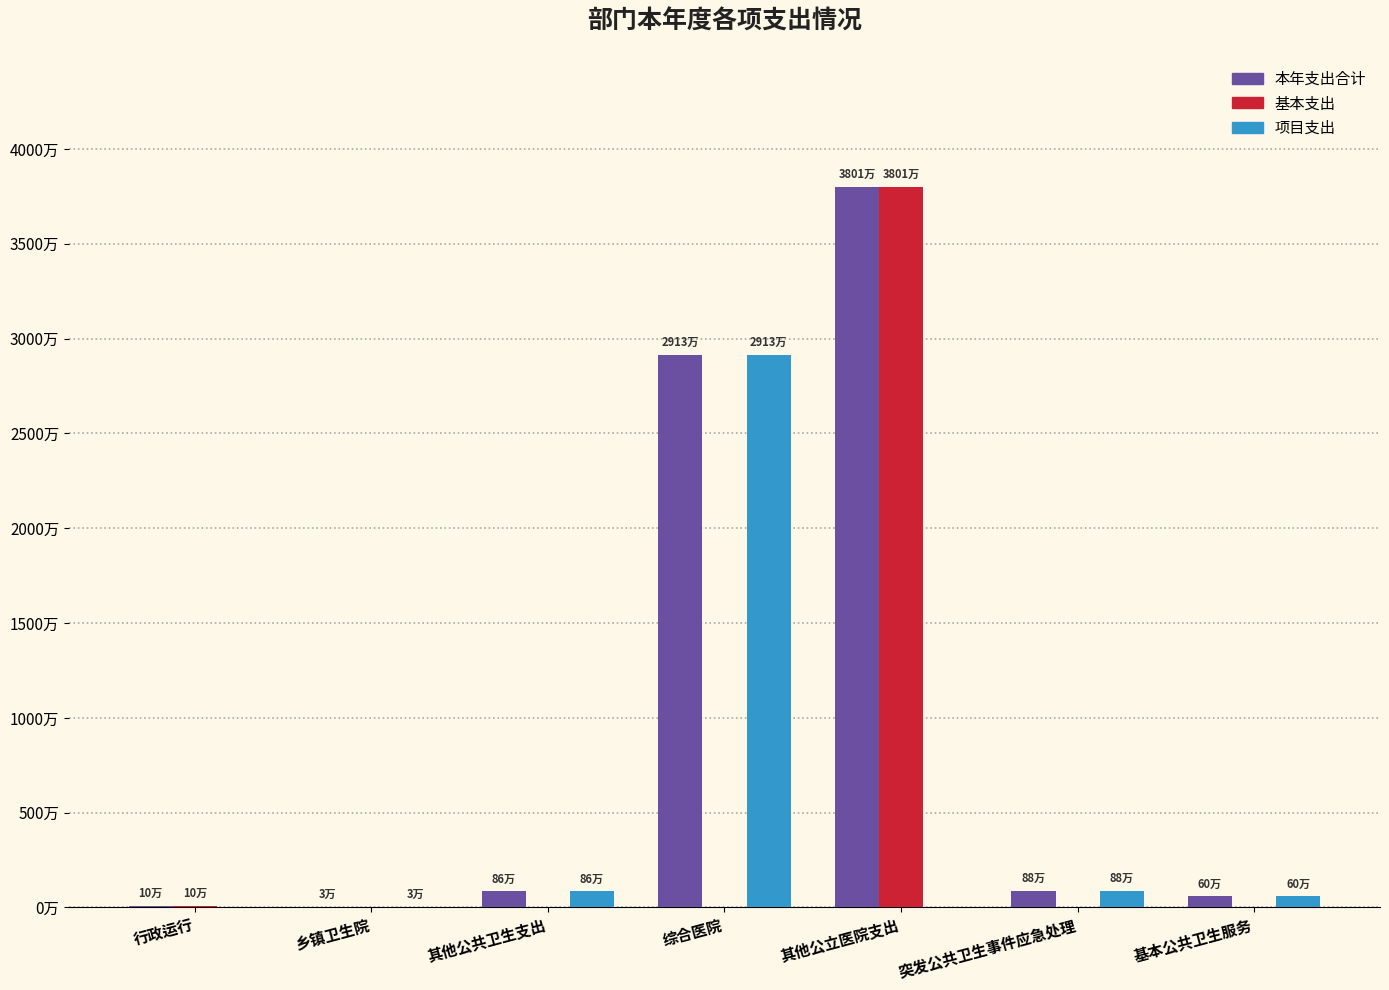

Are the bars grouped side by side (vs. stacked)?

Yes